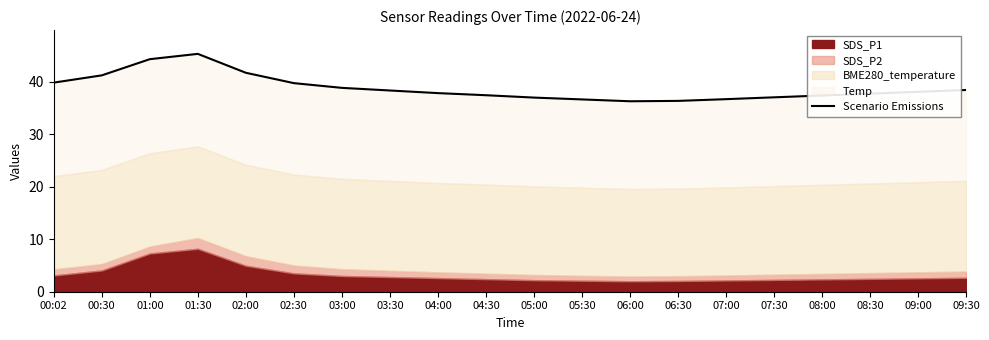

How many interior local peaks (higher than both neighbors) does the data have?

1